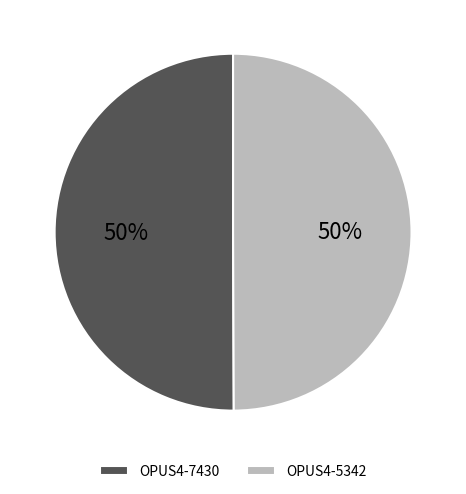

Combined, do OPUS4-7430 and OPUS4-5342 account for over 50%?

Yes